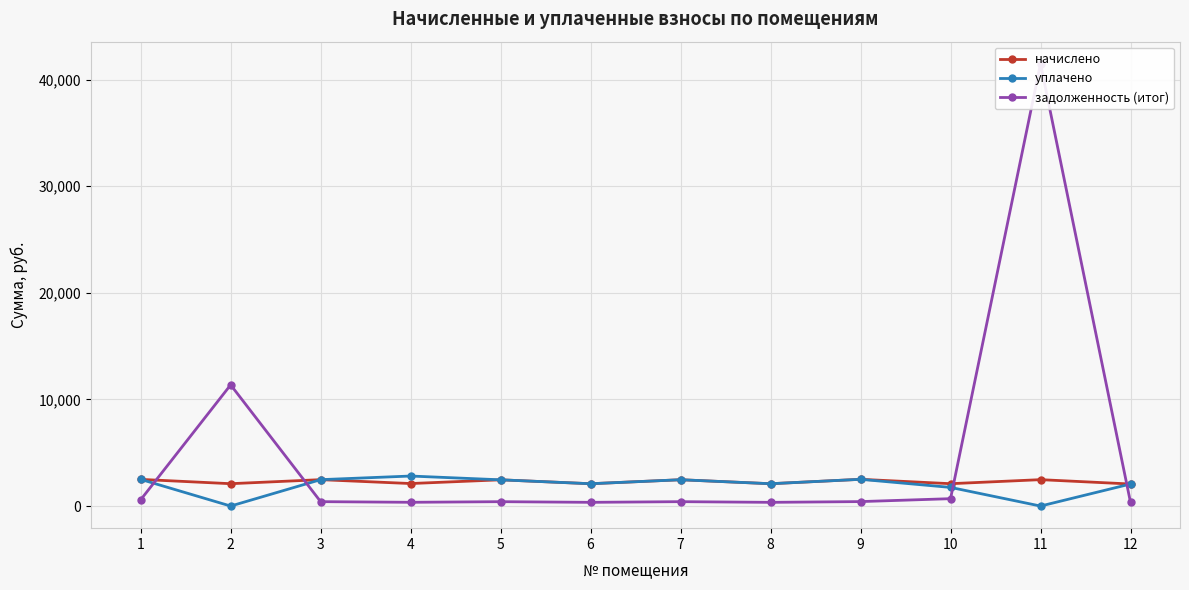

Rank the series at 12 from highest to lowest value.

начислено, уплачено, задолженность (итог)